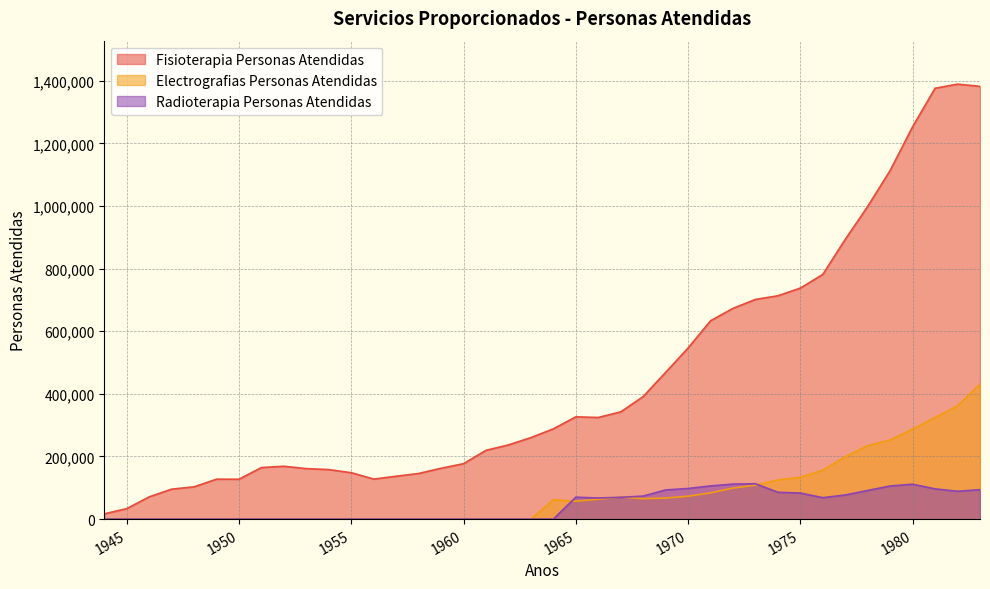

At which label does Electrografias Personas Atendidas reach its peak?

1983